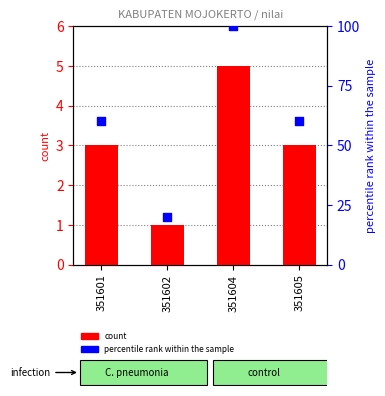

Which series has the largest Y range (max minus min)?

percentile rank within the sample